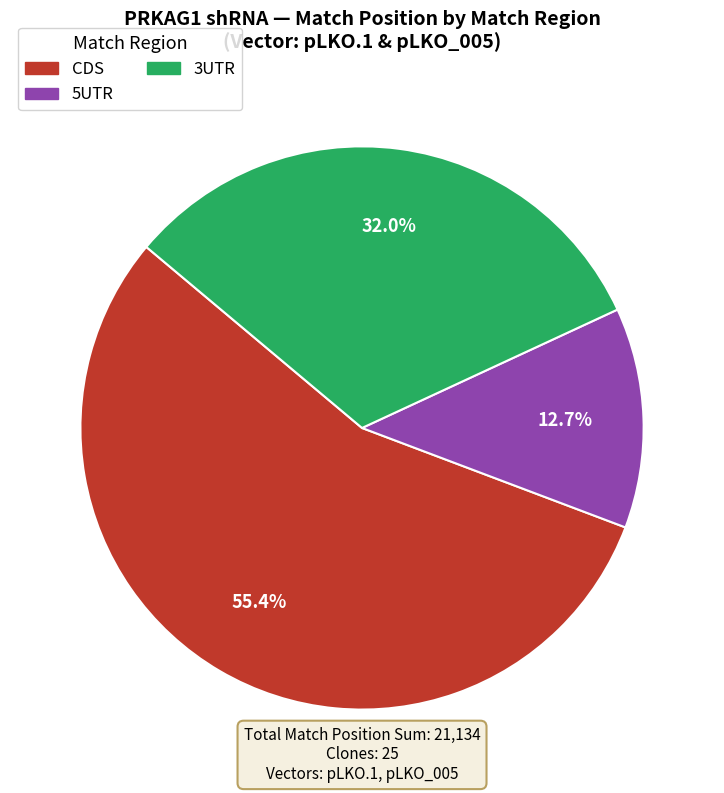

Is there a majority slice in this chart?

Yes